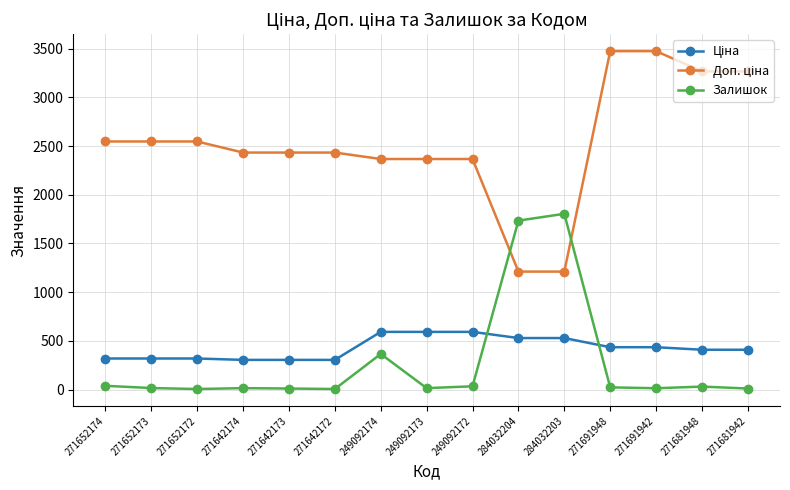

Count the number of categories in the chart.

15